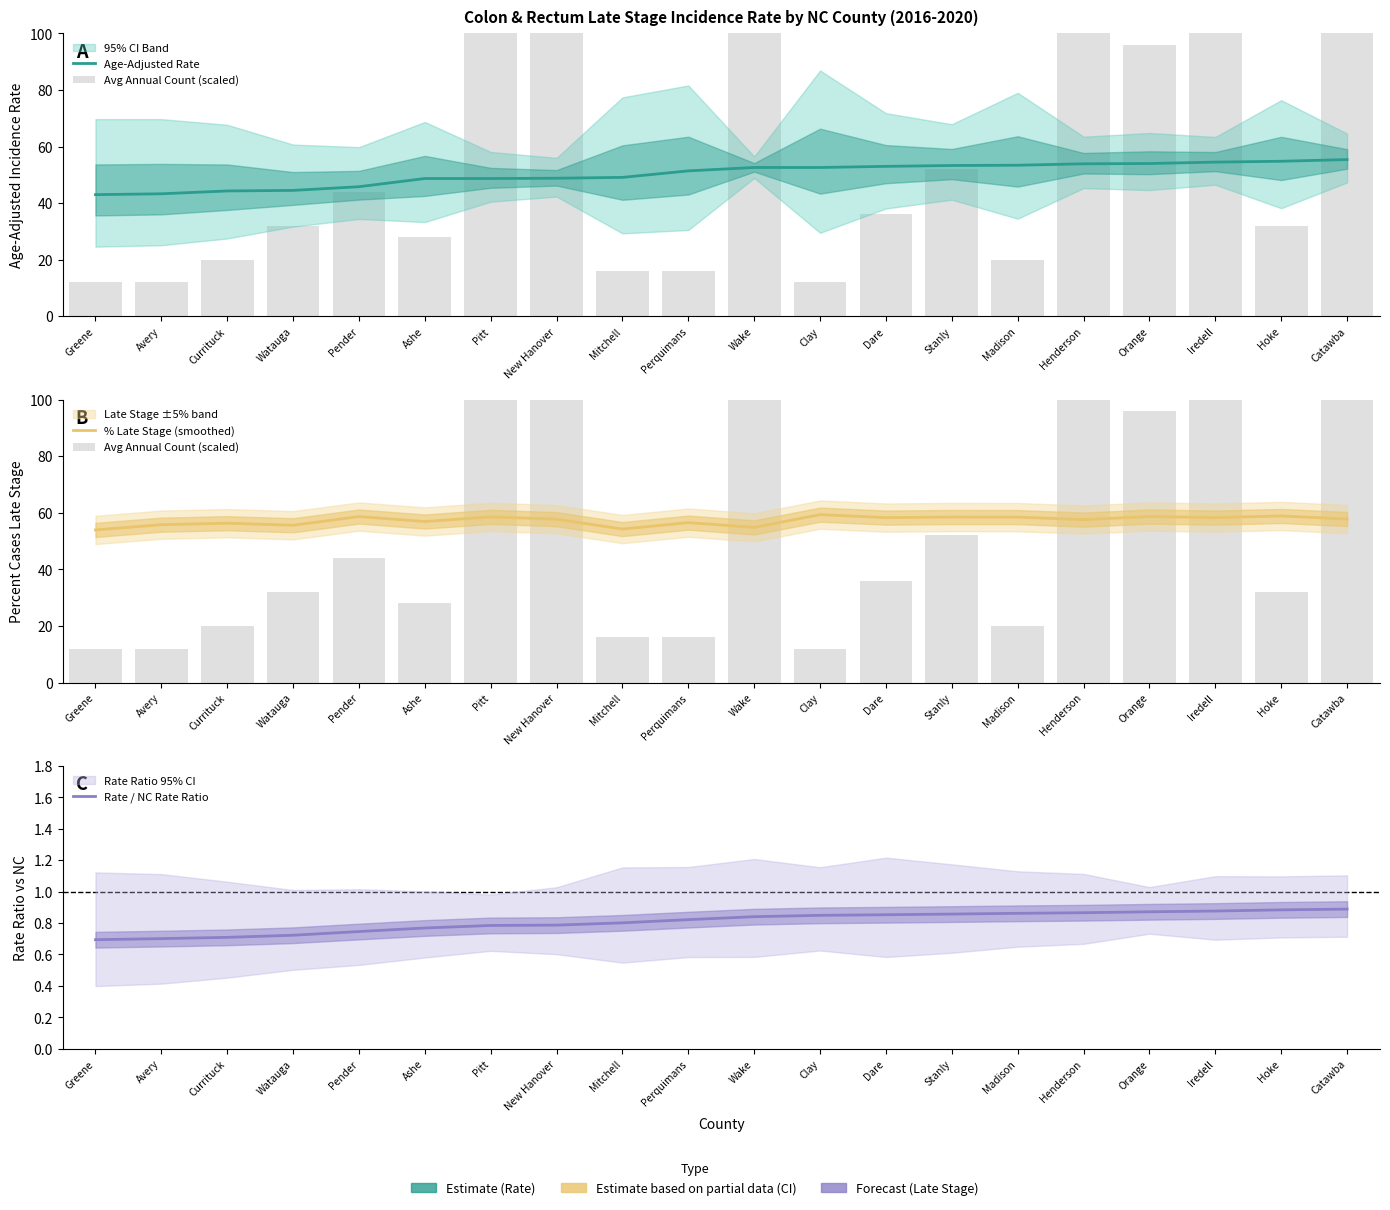

What is the value of the Avg Annual Count (scaled) bar at the 8th from the left?

168.0